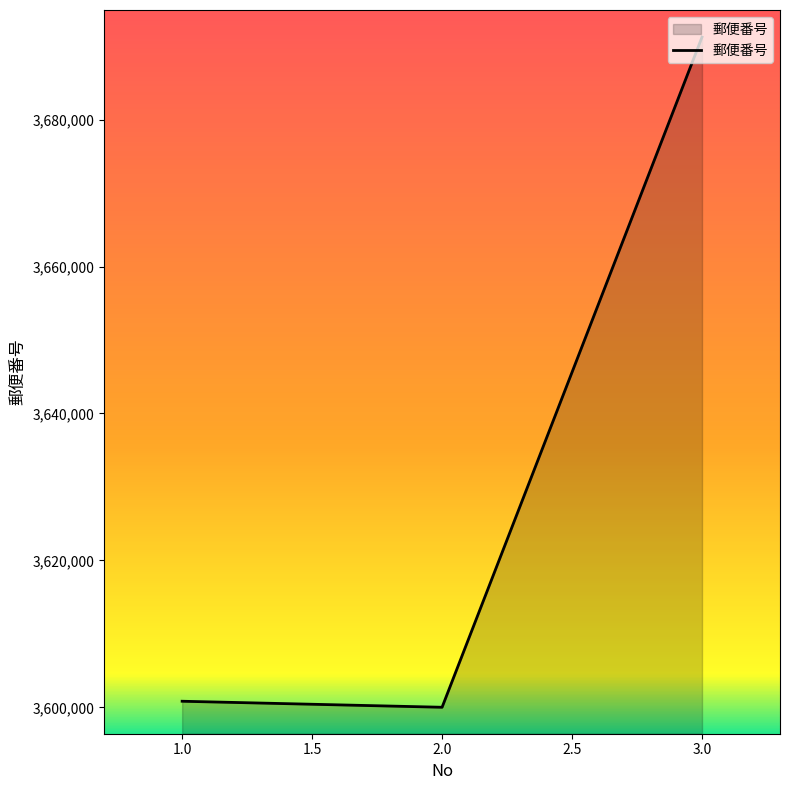

What is the maximum value shown in the chart?

3691224